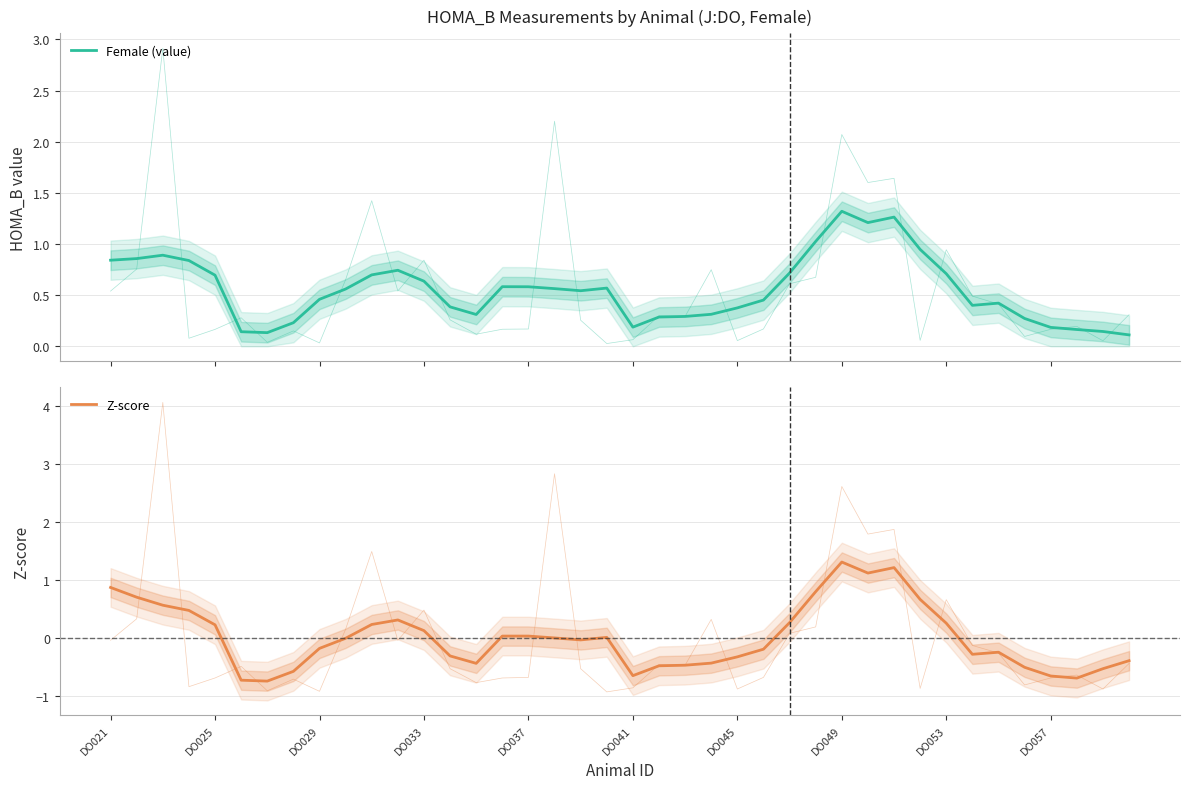

How many categories are shown in the chart?

40